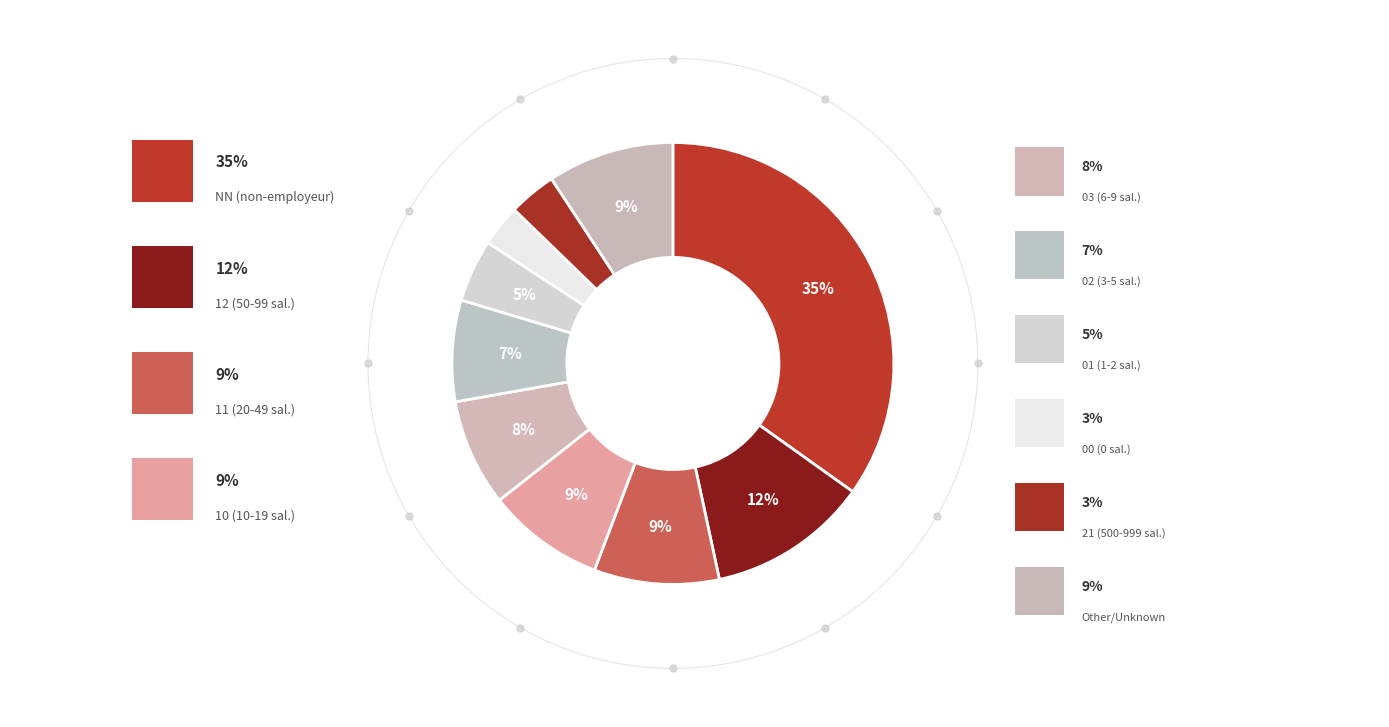

True or false: 01 accounts for 14% of the total.

False